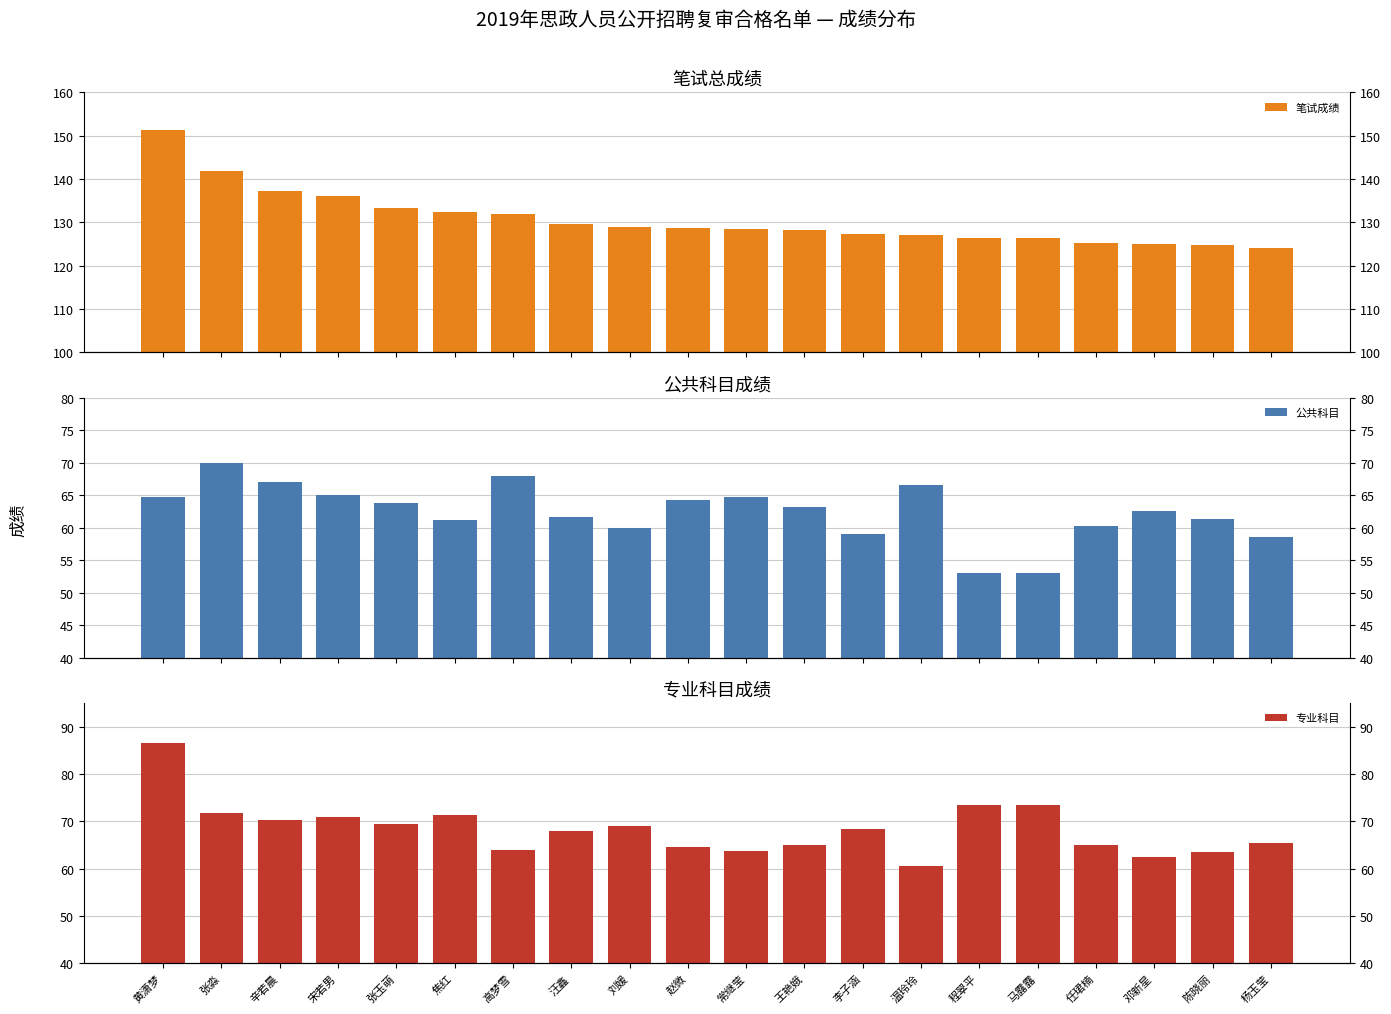

What is the difference between the 公共科目 values at 陈晓丽 and 赵微?

2.9